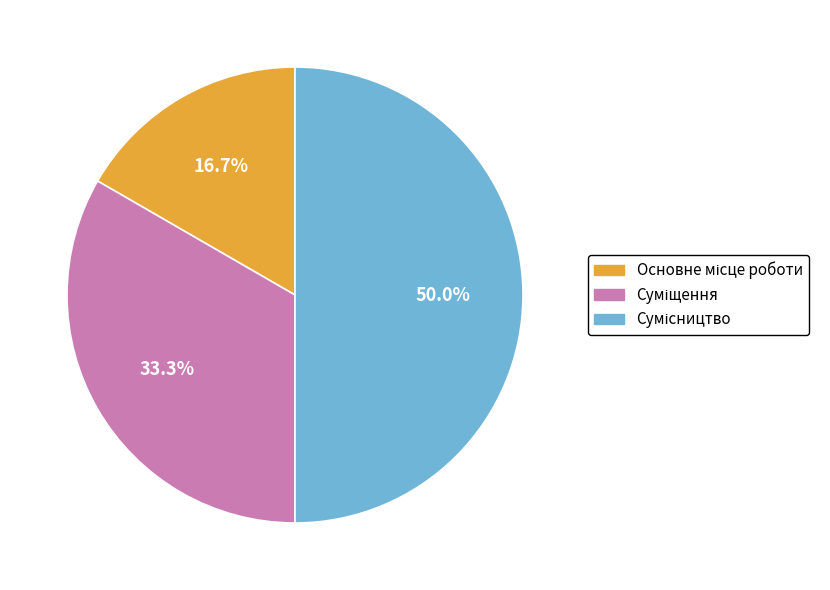

What is the smallest slice in the pie chart?

Основне місце роботи